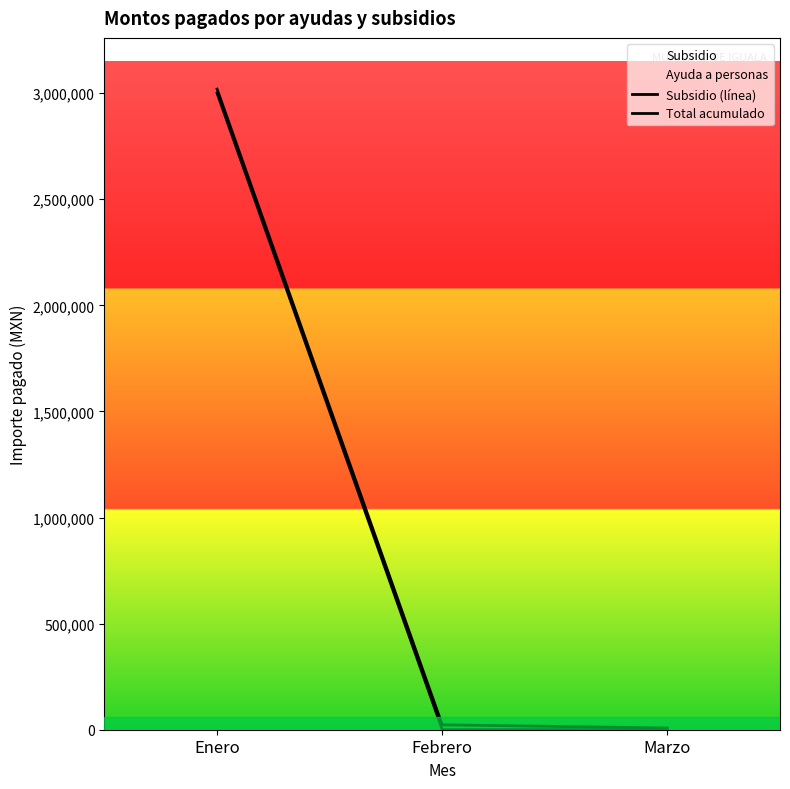

The Subsidio (línea) series shows 3000000.0 at Enero. True or false?

True